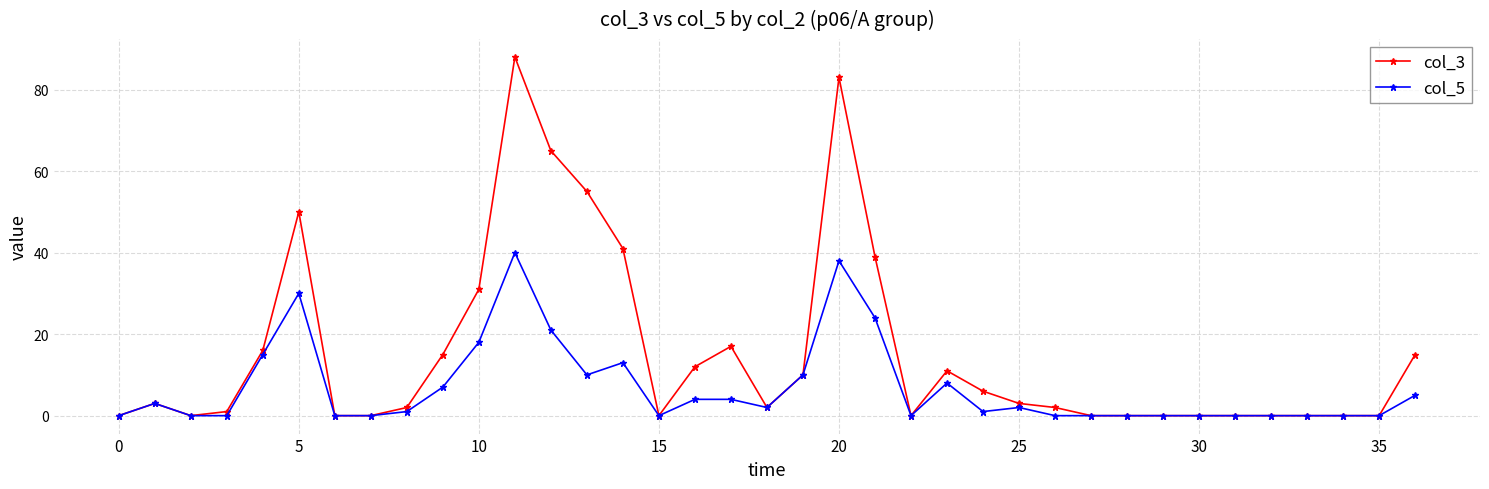

Does the chart display data point markers on the line(s)?

Yes